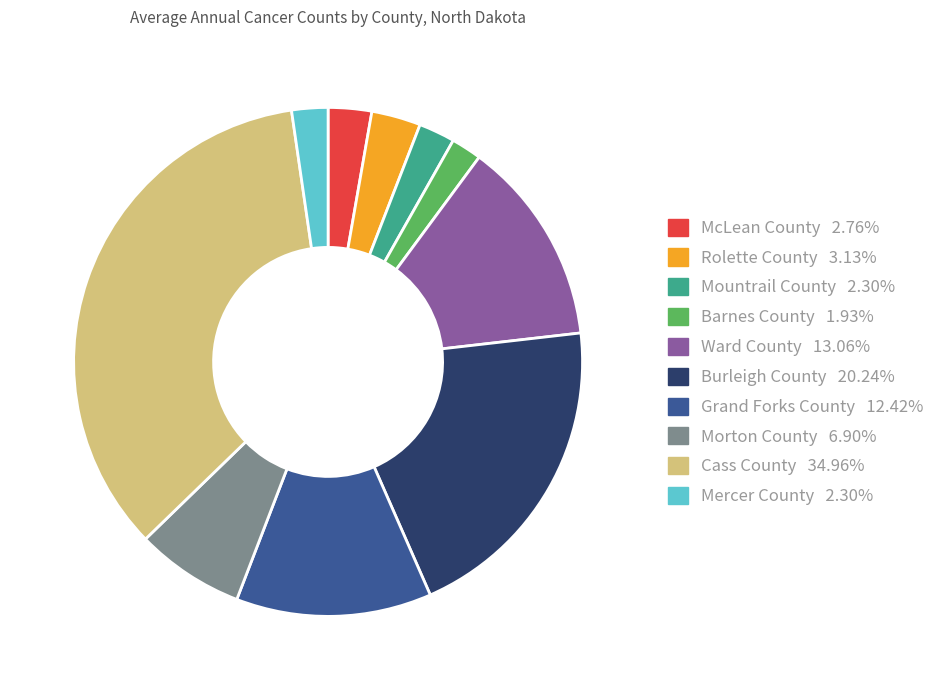

Approximately how many times larger is the value at Grand Forks County compared to Ward County?

1.0